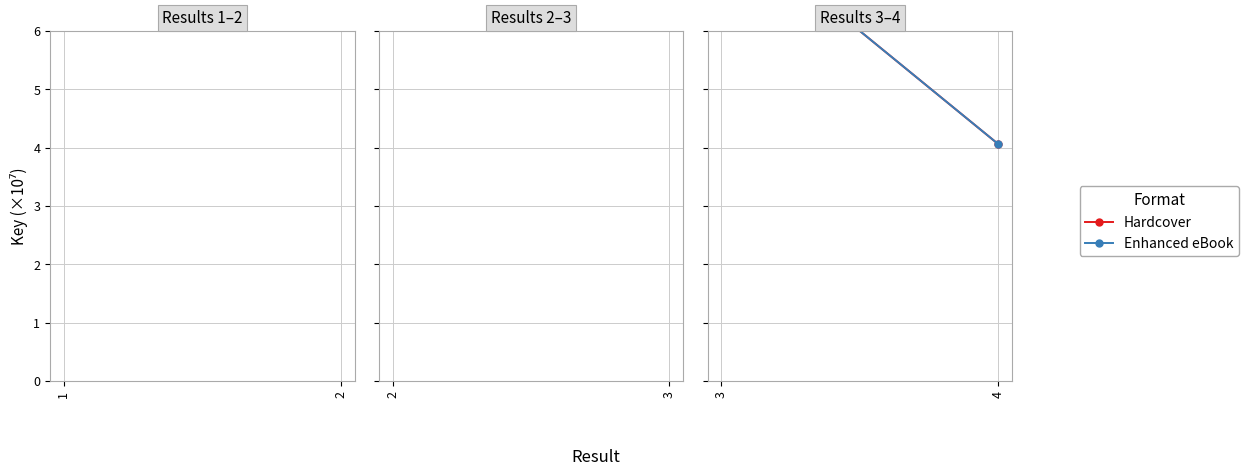

Reading left to right, what are all the values shown in this chart?

Hardcover: 7.9	4.1
Enhanced eBook: 7.9	4.1